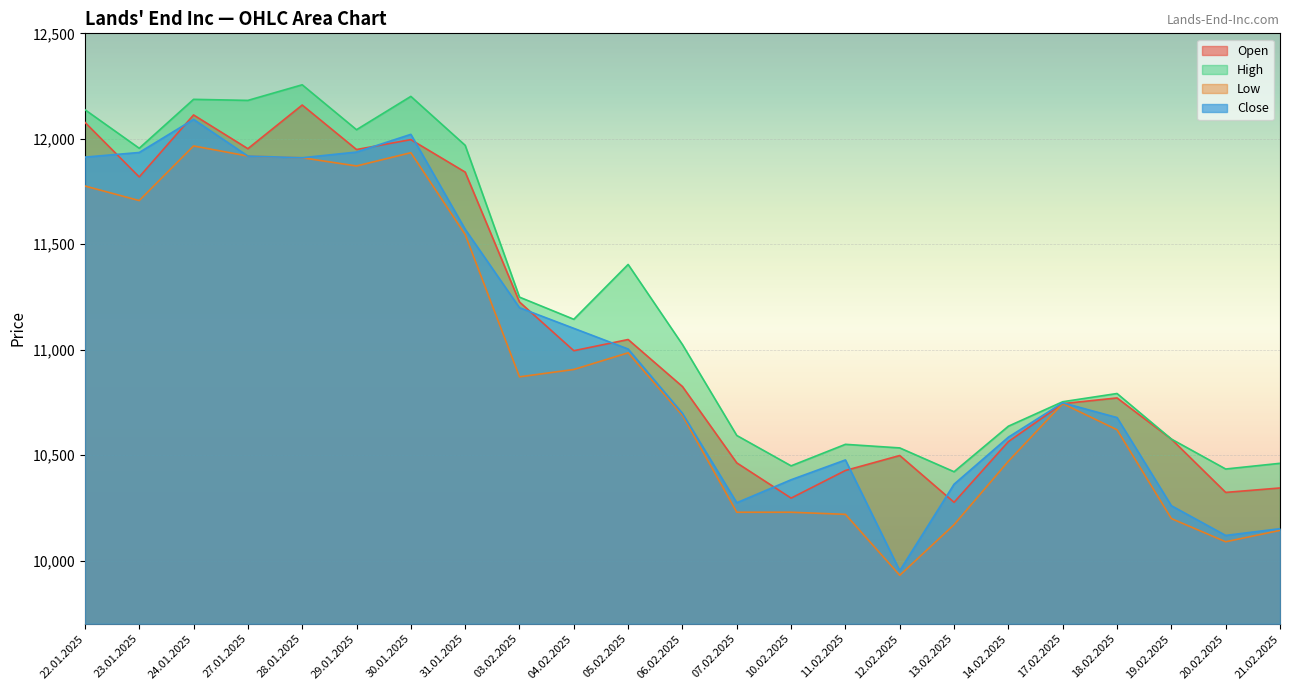

What is the total value across all series at 10.02.2025?

41357